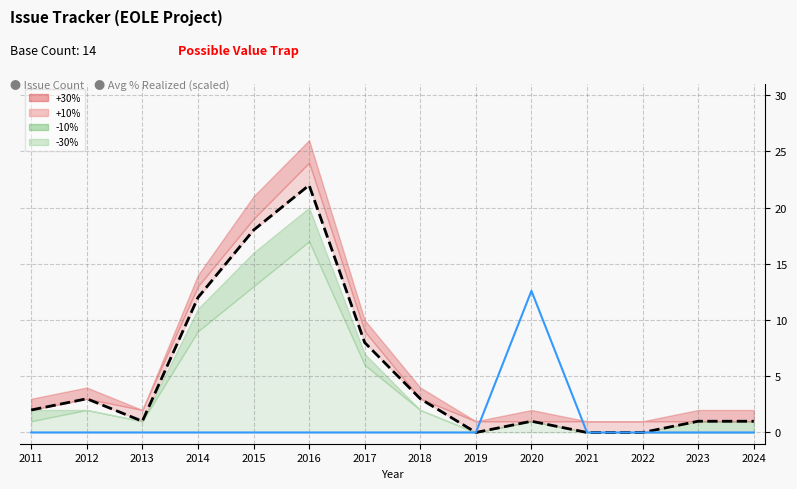

At how many categories does at least one series exceed 10?

4